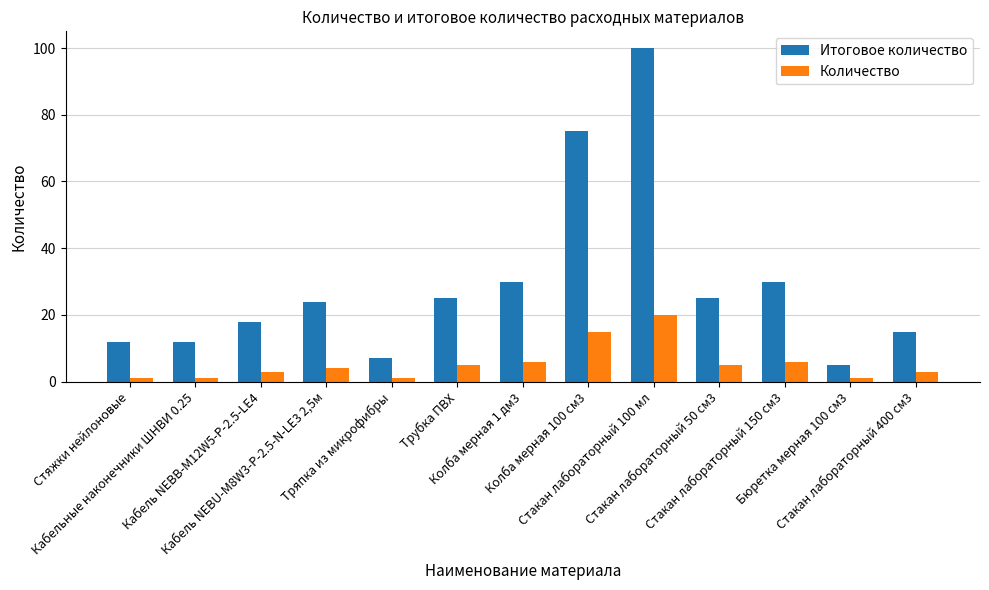

True or false: Количество has a value of 5 at Стакан лабораторный 50 см3.

True